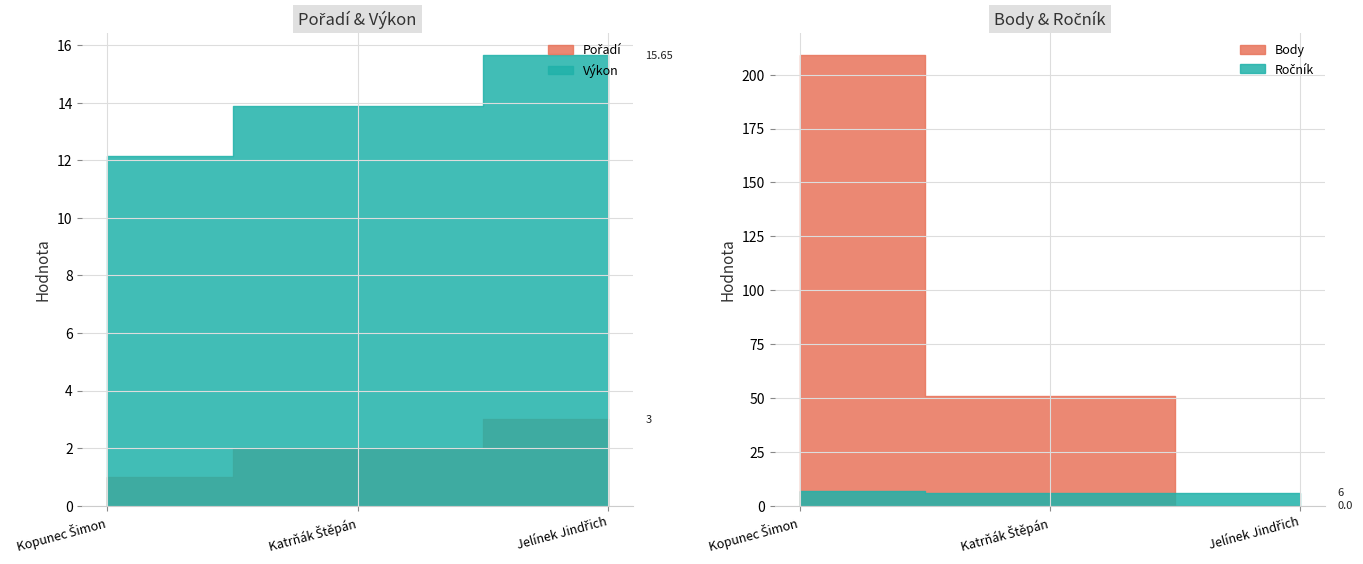

What value does the Výkon series have at Jelínek Jindřich?

15.7